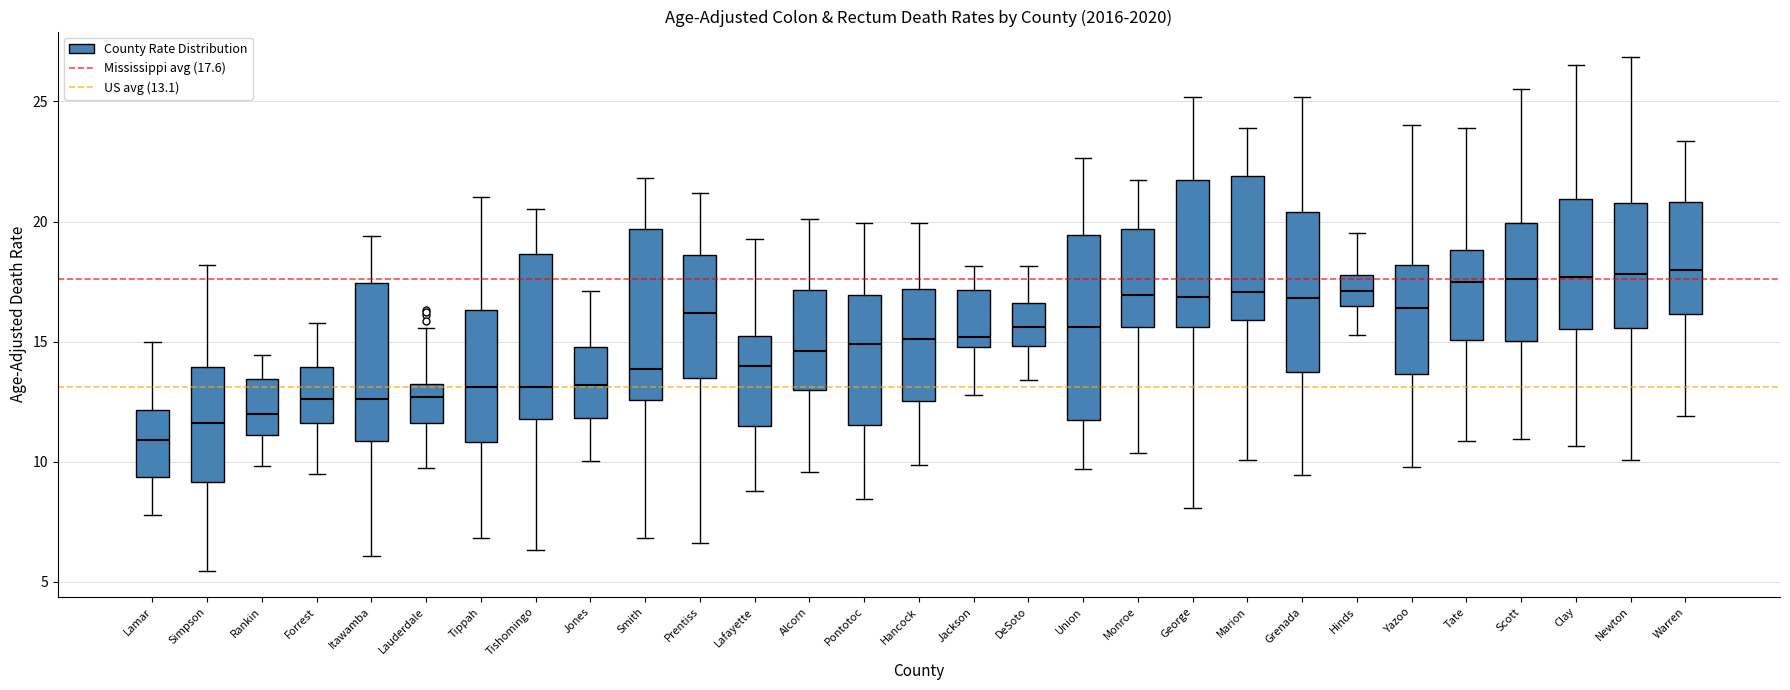

Reading left to right, read every box against the y-axis: the position of its median line, the range the box covers, and the ends of its whiskers. The values are not printed on the chart, so give them approximately, as read against the axis.

Lamar: median 11.0, box 9.5 to 12.0, whiskers 8.0 to 15.0
Simpson: median 11.5, box 9.0 to 14.0, whiskers 5.5 to 18.0
Rankin: median 12.0, box 11.0 to 13.5, whiskers 10.0 to 14.5
Forrest: median 12.5, box 11.5 to 14.0, whiskers 9.5 to 16.0
Itawamba: median 12.5, box 11.0 to 17.5, whiskers 6.0 to 19.5
Lauderdale: median 12.5, box 11.5 to 13.0, whiskers 9.5 to 15.5
Tippah: median 13.0, box 11.0 to 16.5, whiskers 7.0 to 21.0
Tishomingo: median 13.0, box 12.0 to 18.5, whiskers 6.5 to 20.5
Jones: median 13.0, box 12.0 to 15.0, whiskers 10.0 to 17.0
Smith: median 14.0, box 12.5 to 19.5, whiskers 7.0 to 22.0
Prentiss: median 16.0, box 13.5 to 18.5, whiskers 6.5 to 21.0
Lafayette: median 14.0, box 11.5 to 15.0, whiskers 9.0 to 19.5
Alcorn: median 14.5, box 13.0 to 17.0, whiskers 9.5 to 20.0
Pontotoc: median 15.0, box 11.5 to 17.0, whiskers 8.5 to 20.0
Hancock: median 15.0, box 12.5 to 17.0, whiskers 10.0 to 20.0
Jackson: median 15.0 (just above the box's lower edge), box 15.0 to 17.0, whiskers 13.0 to 18.0
DeSoto: median 15.5, box 15.0 to 16.5, whiskers 13.5 to 18.0
Union: median 15.5, box 11.5 to 19.5, whiskers 9.5 to 22.5
Monroe: median 17.0, box 15.5 to 19.5, whiskers 10.5 to 21.5
George: median 17.0, box 15.5 to 21.5, whiskers 8.0 to 25.0
Marion: median 17.0, box 16.0 to 22.0, whiskers 10.0 to 24.0
Grenada: median 17.0, box 13.5 to 20.5, whiskers 9.5 to 25.0
Hinds: median 17.0, box 16.5 to 18.0, whiskers 15.5 to 19.5
Yazoo: median 16.5, box 13.5 to 18.0, whiskers 10.0 to 24.0
Tate: median 17.5, box 15.0 to 19.0, whiskers 11.0 to 24.0
Scott: median 17.5, box 15.0 to 20.0, whiskers 11.0 to 25.5
Clay: median 17.5, box 15.5 to 21.0, whiskers 10.5 to 26.5
Newton: median 18.0, box 15.5 to 21.0, whiskers 10.0 to 27.0
Warren: median 18.0, box 16.0 to 21.0, whiskers 12.0 to 23.5